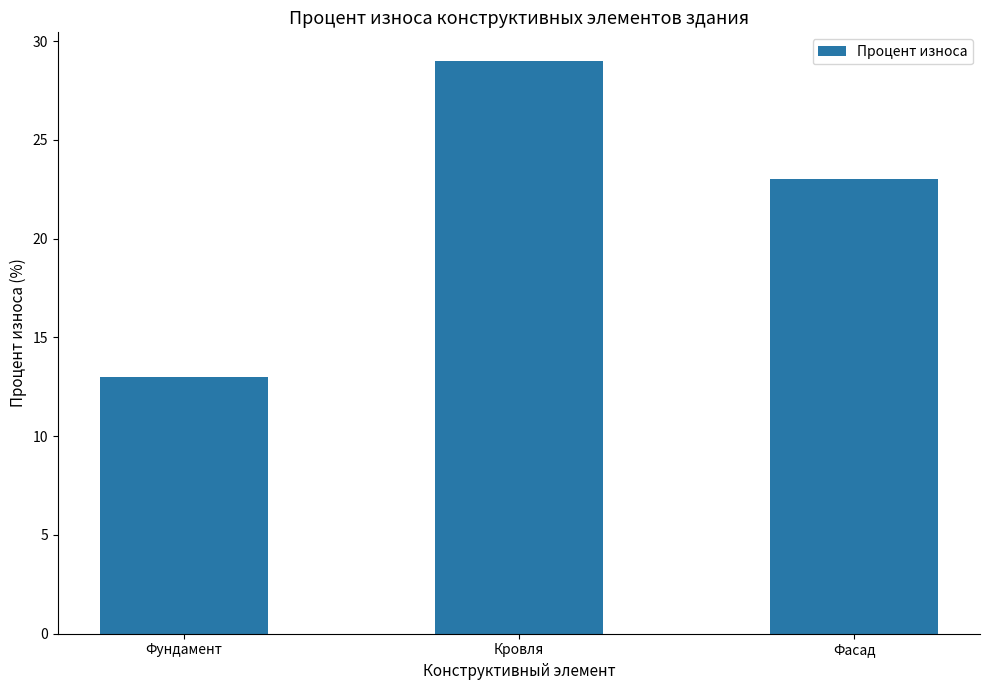

What is the change in value from Фундамент to Фасад?

+10